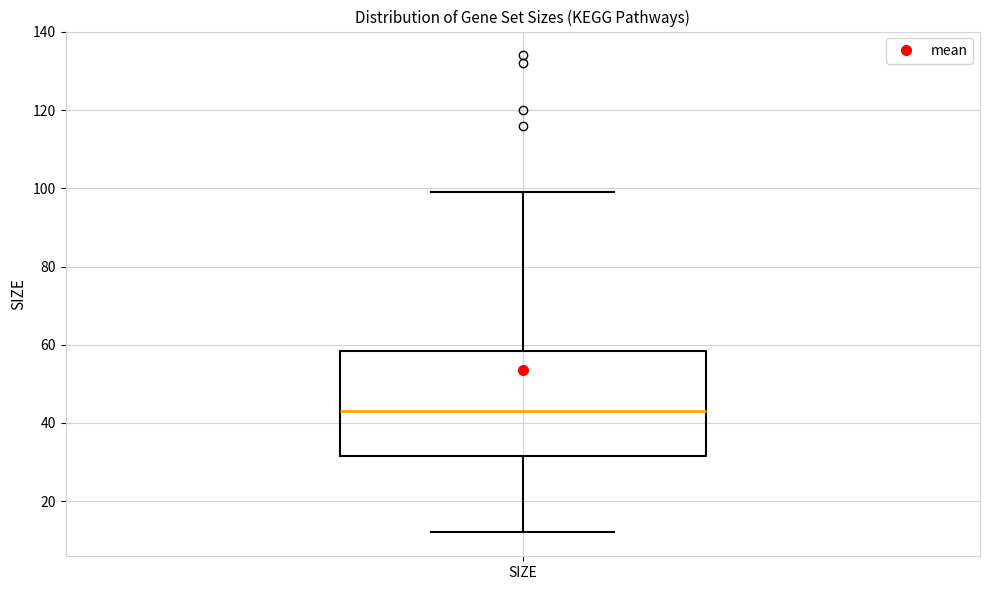

Read this box plot against the y-axis: the position of the median line, the range covered by the box, and the ends of both whiskers. The values are not printed on the chart, so give them approximately, as read against the axis.

median 44, box 32 to 58, whiskers 12 to 100